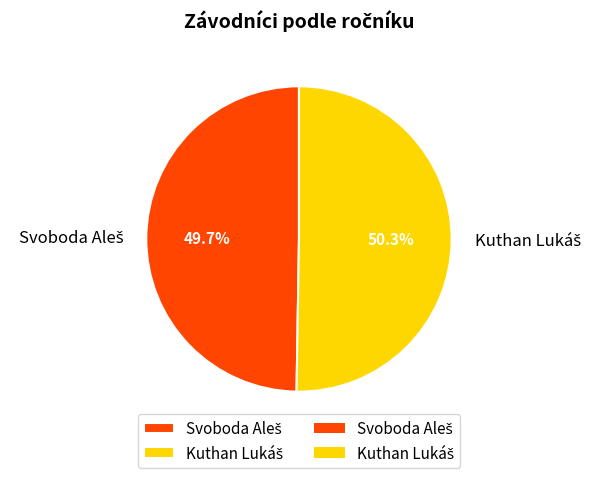

Is there a majority slice in this chart?

Yes